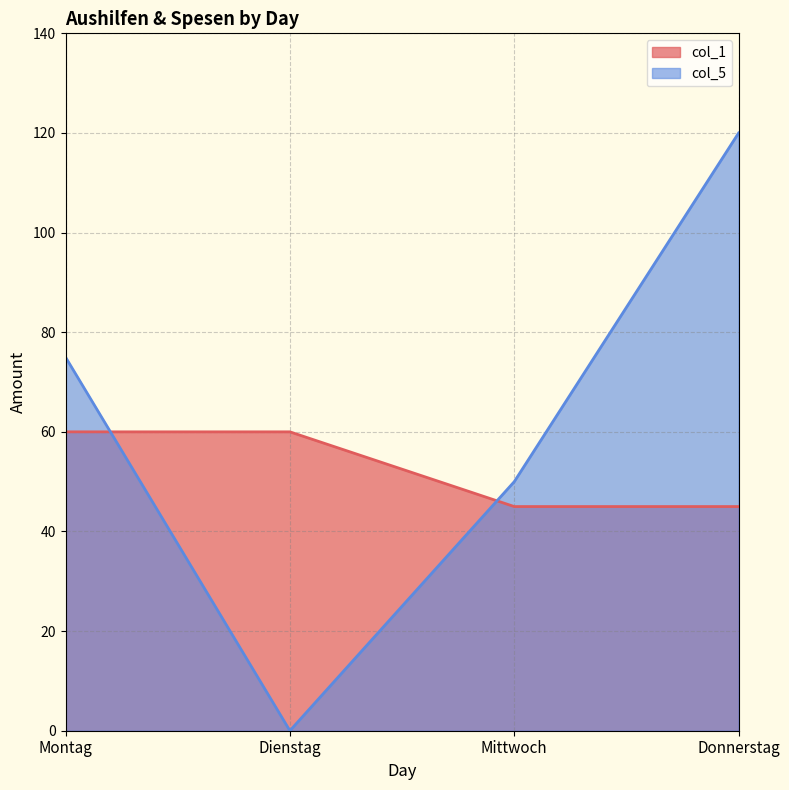

The col_5 series shows 0 at Dienstag. True or false?

True